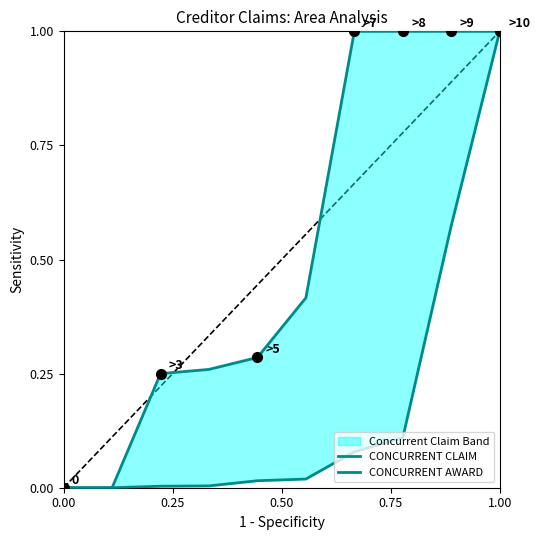

True or false: CONCURRENT AWARD and CONCURRENT CLAIM intersect in this chart.

True